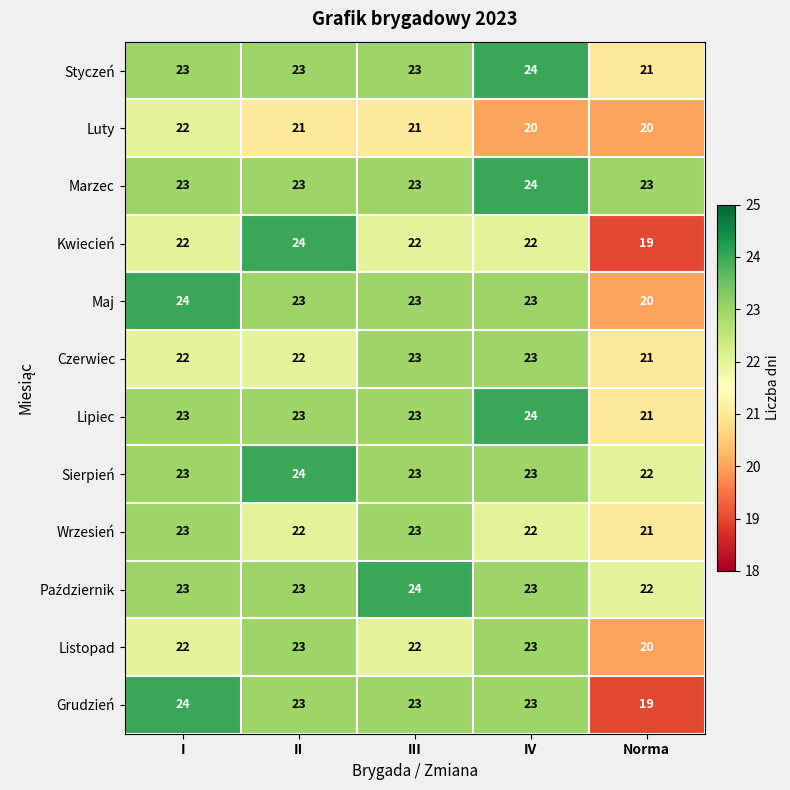

How many series are shown in this chart?

12